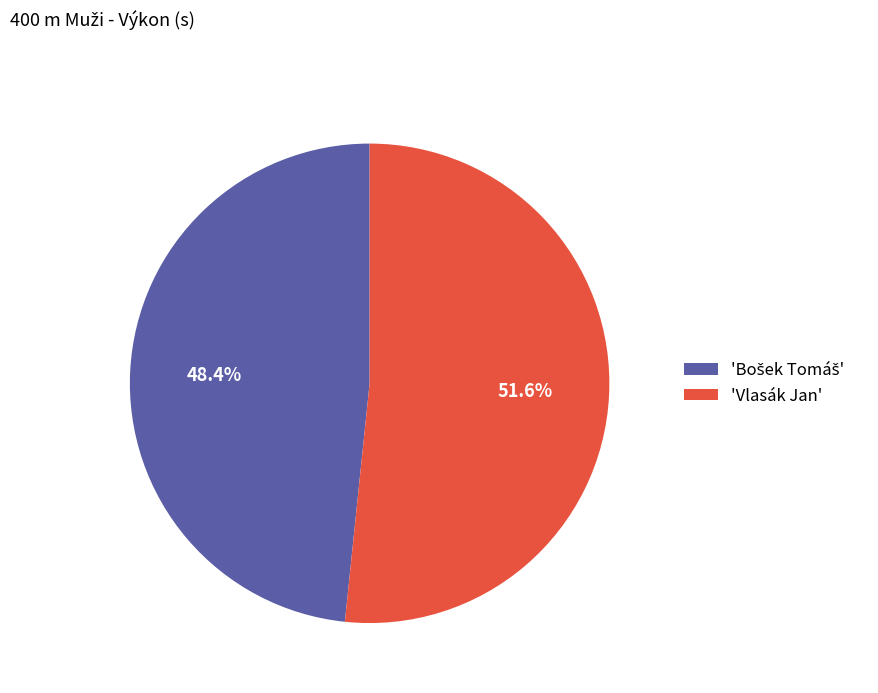

Is there any slice that represents more than half of the pie?

Yes